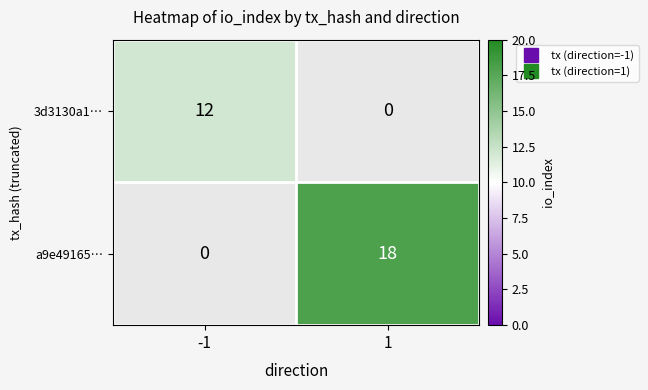

At which label does a9e49165… reach its peak?

1